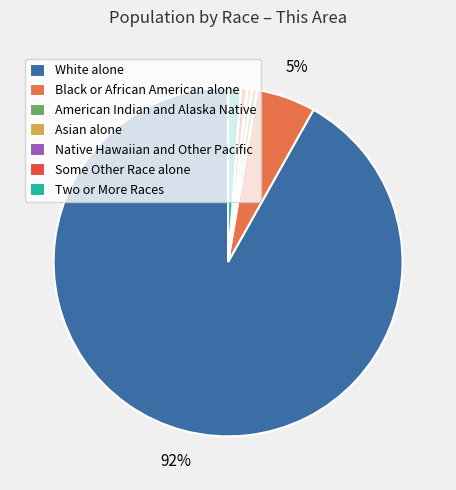

To the nearest percent, what is the average slice percentage?

14%